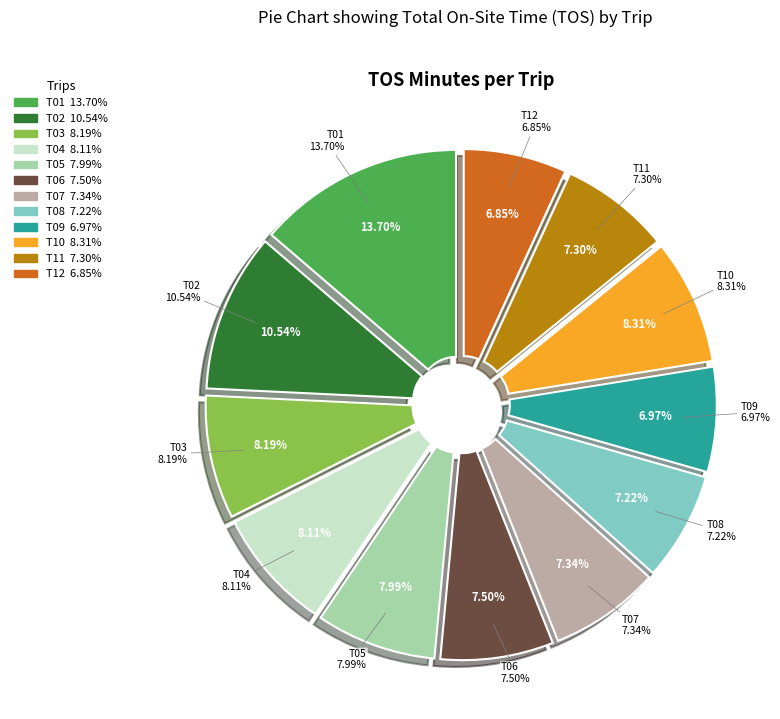

Is it true that T07 is 7% of the pie?

True